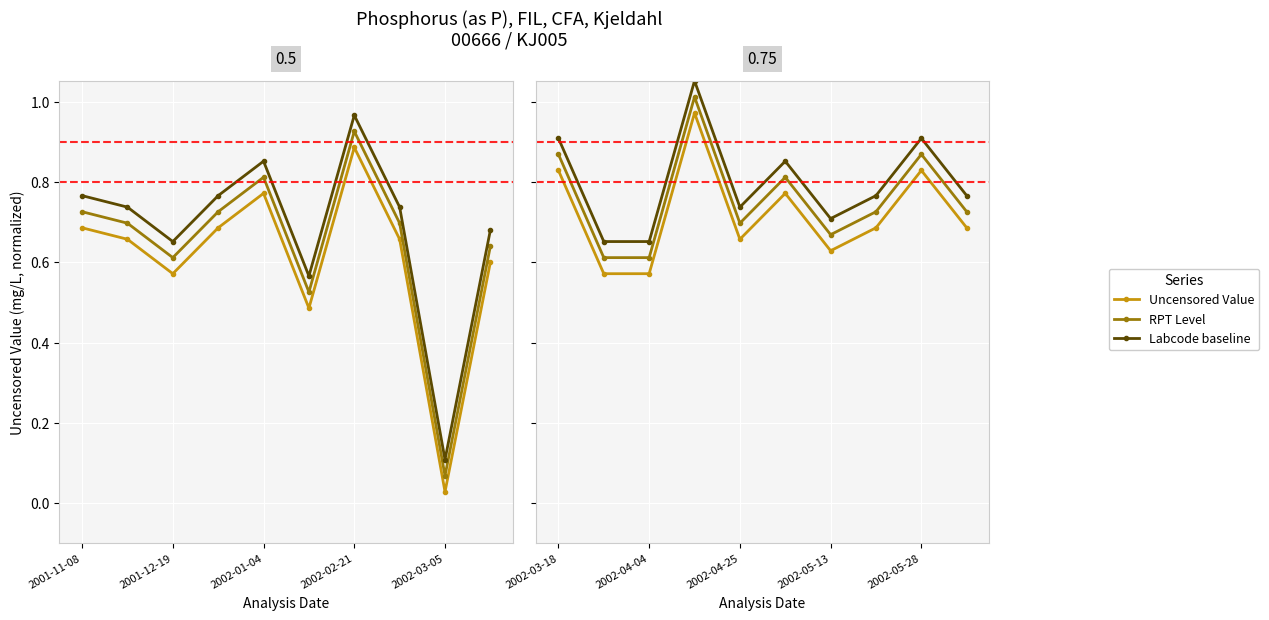

At which label does Labcode baseline reach its peak?

2002-02-21